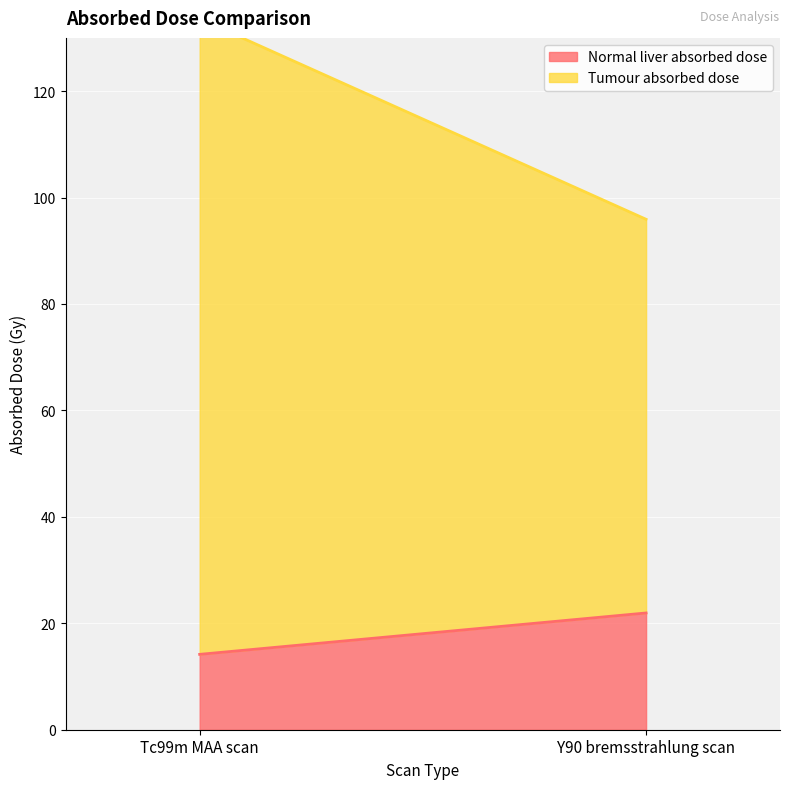

Read the Normal liver absorbed dose value at Y90 bremsstrahlung scan.

21.9